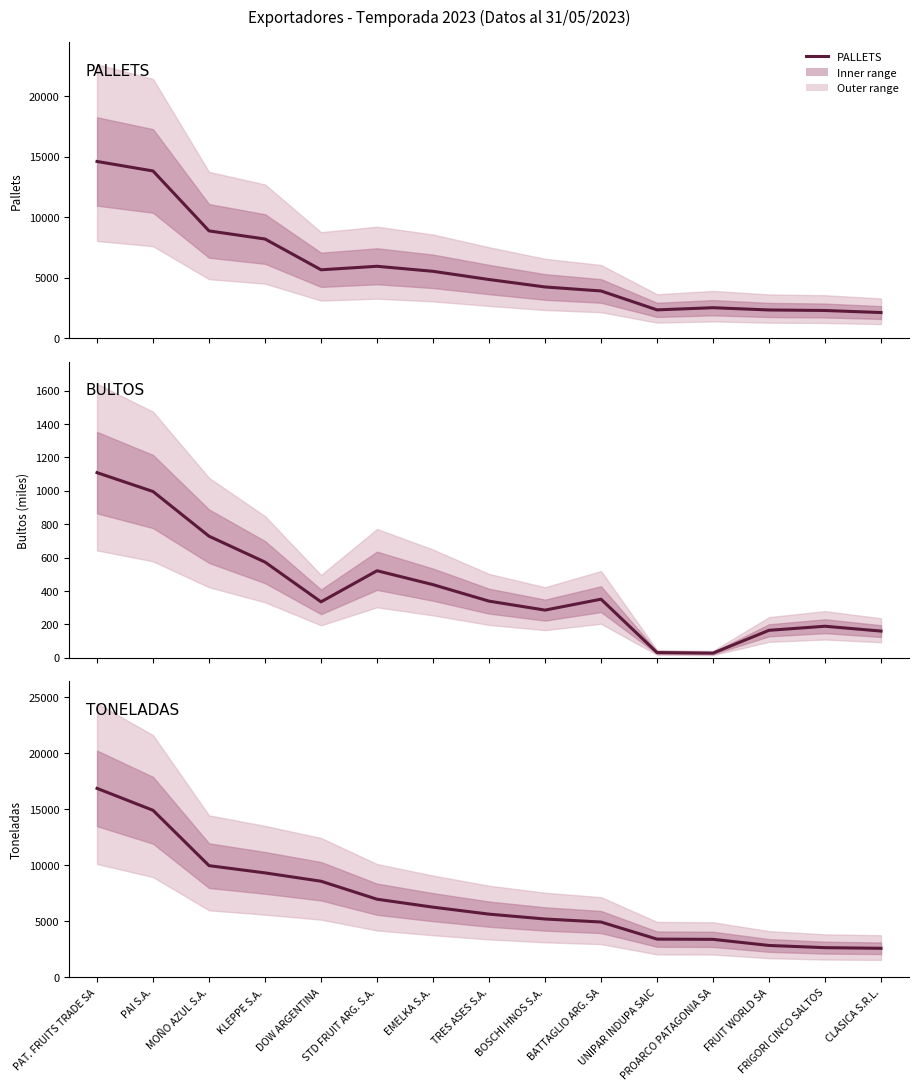

At which label is PALLETS closest to 8363?

KLEPPE S.A.